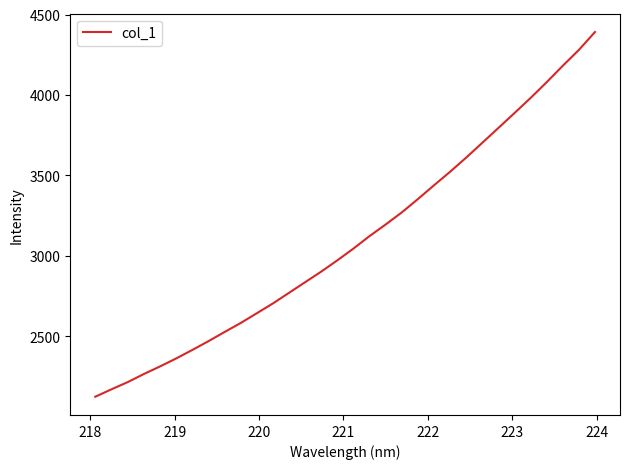

What is the difference between the maximum and minimum values?

2267.5